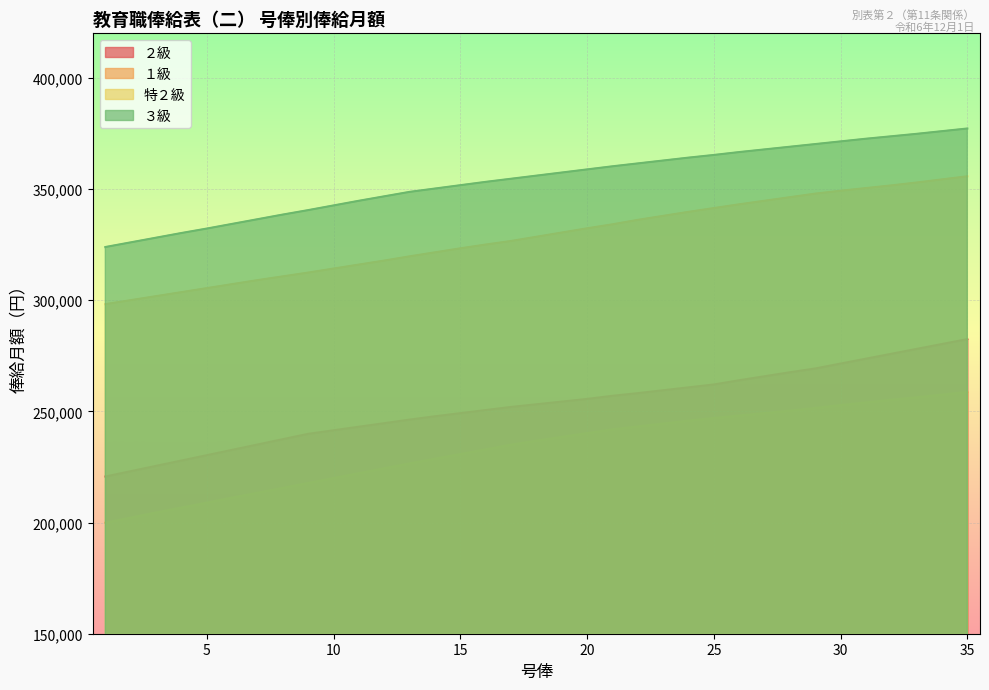

What is the approximate value of １級 at 29?

251500